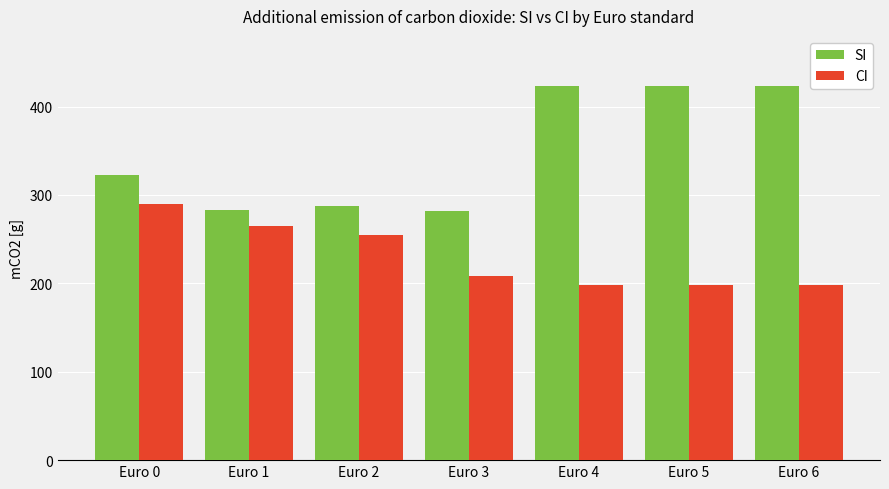

Where is CI nearest to the value 243?

Euro 2